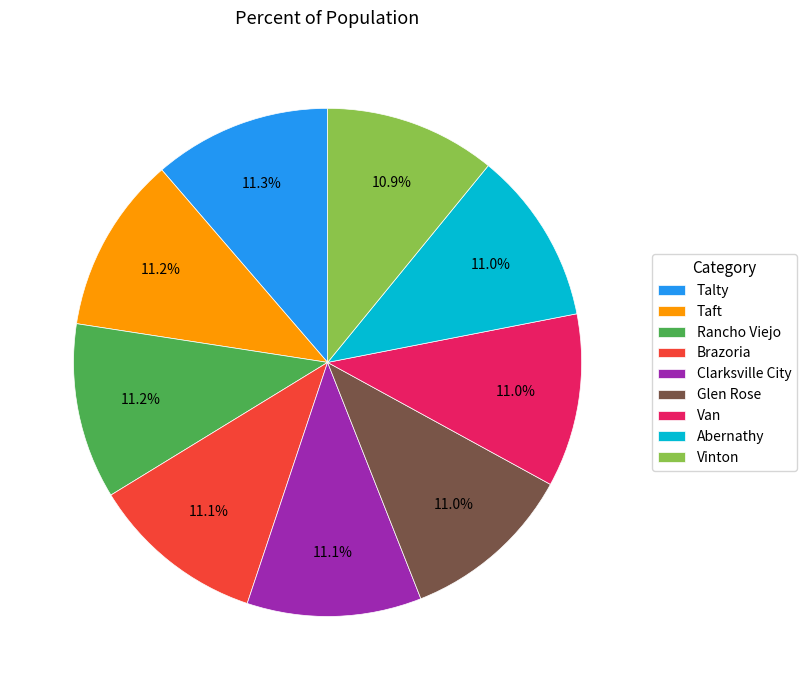

What percentage do Brazoria and Vinton together represent?

22.0%